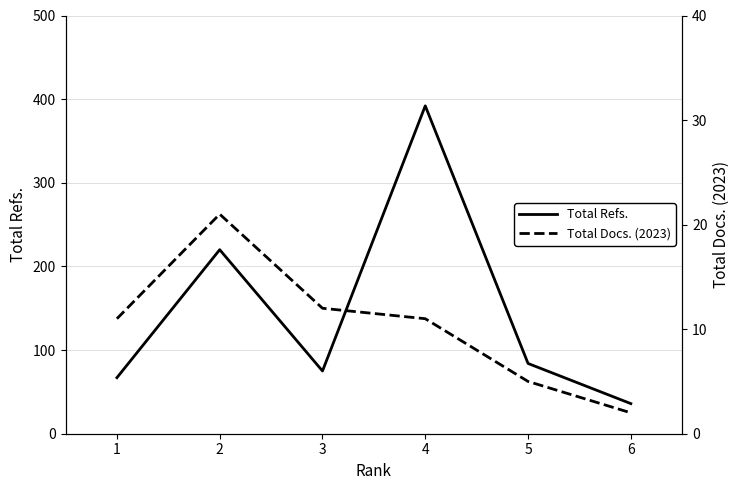

Which series has the largest range (max minus min)?

Total Refs.